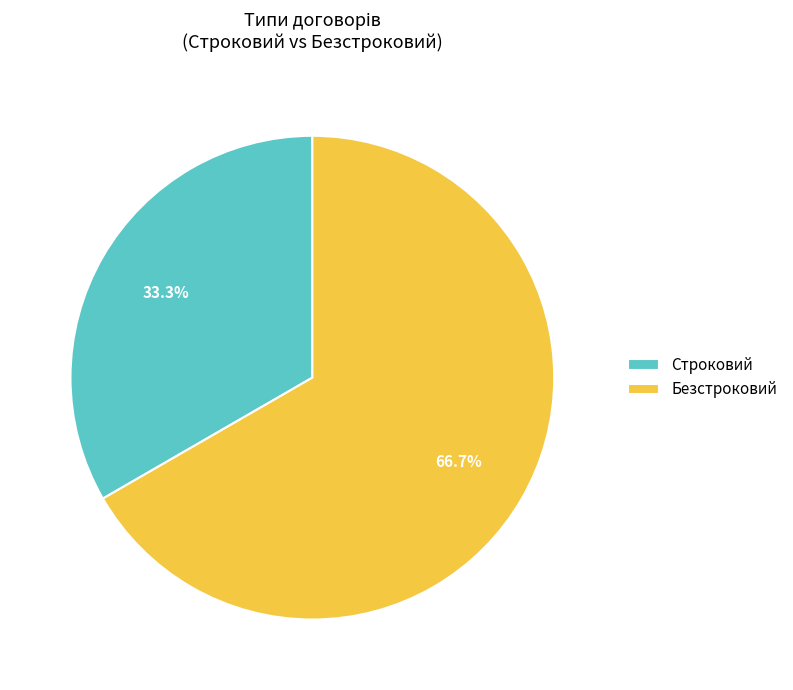

Does any single category account for the majority?

Yes